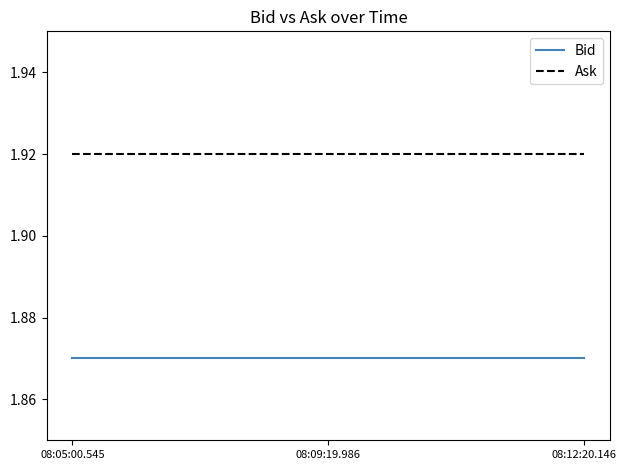

What position from the right is 08:12:20.146?

1